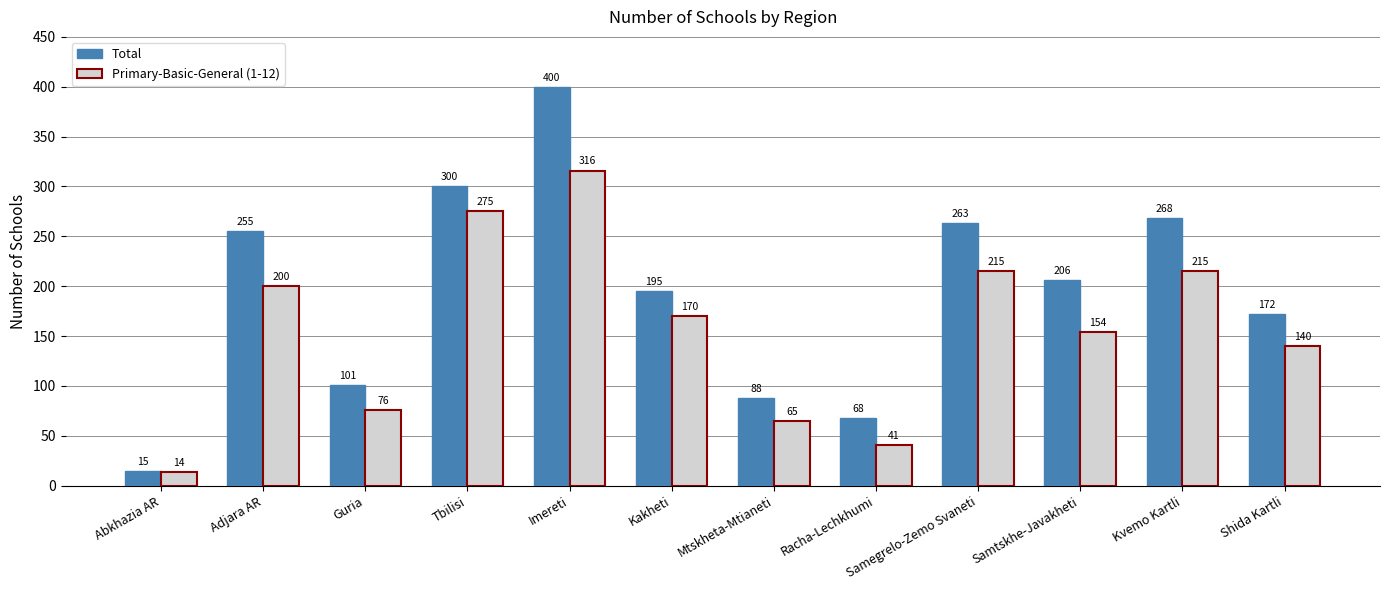

What is the label of the 6th bar from the right?

Mtskheta-Mtianeti